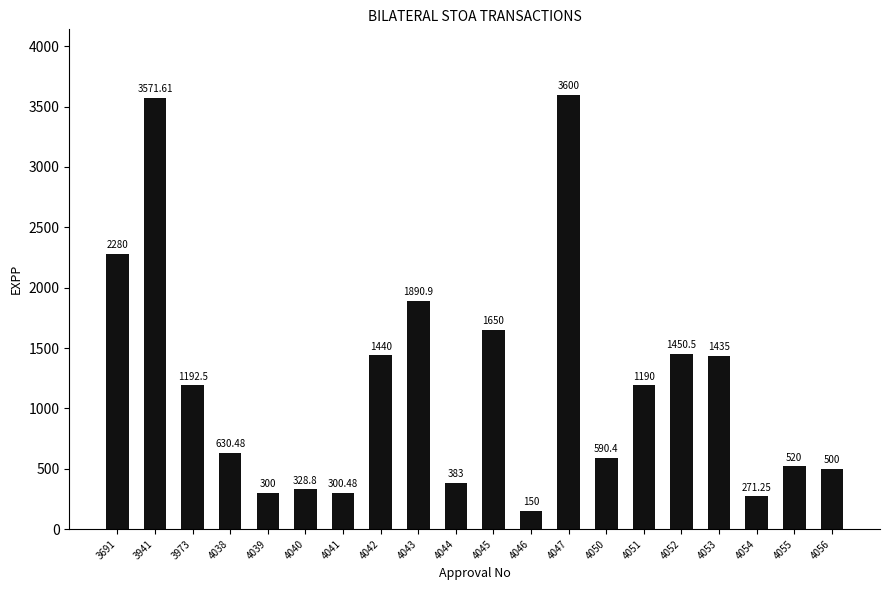

How many bars are there in total?

20